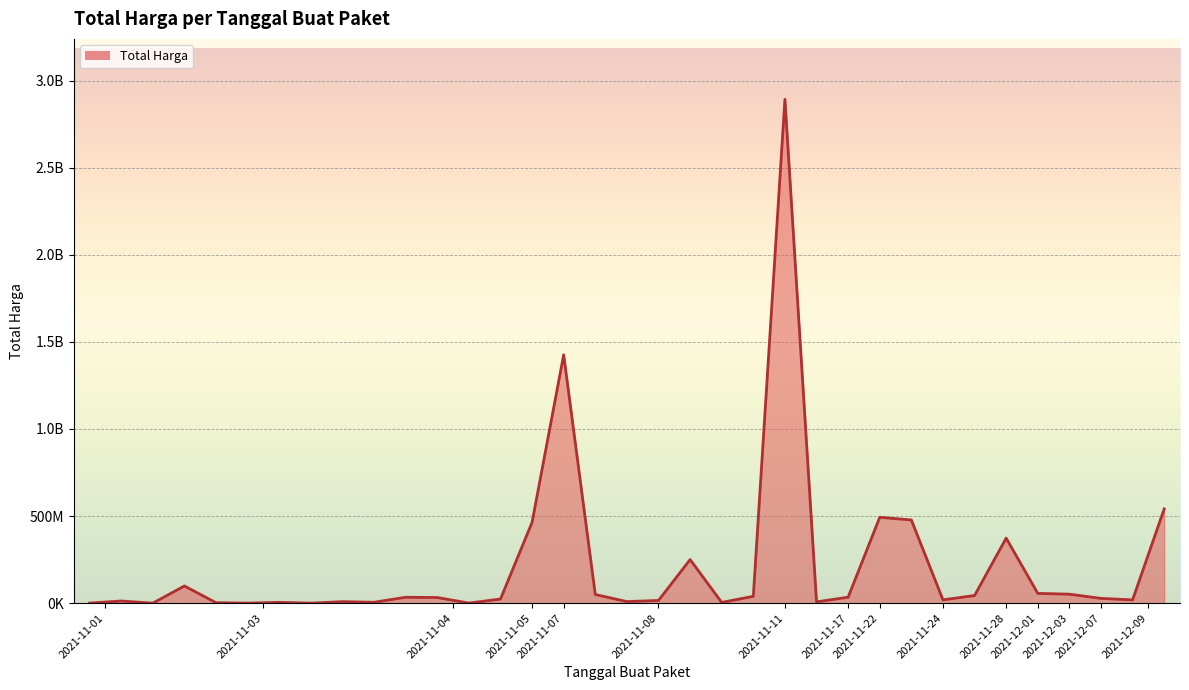

At which category does the chart reach its peak across all series?

2021-11-11